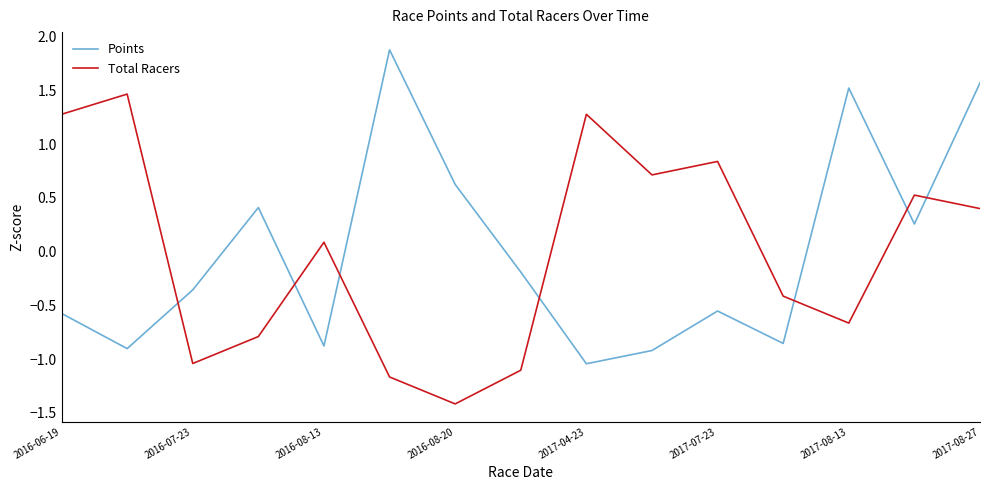

Rank the series by their maximum value, from lowest to highest.

Total Racers, Points